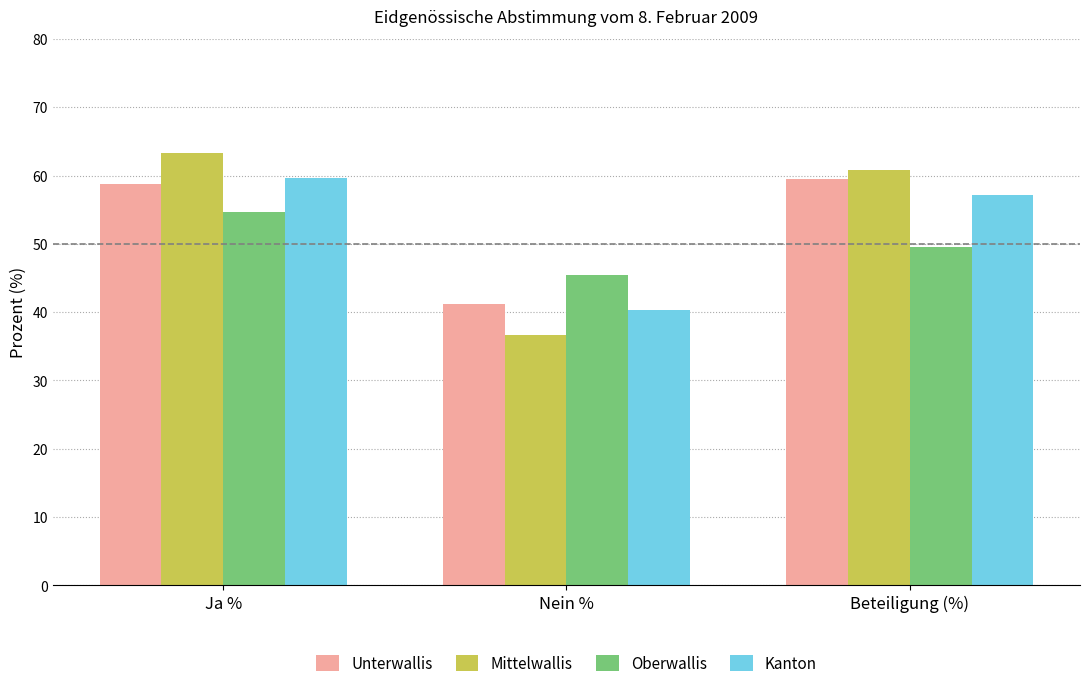

Is it true that Kanton equals 79.1 at Ja %?

False